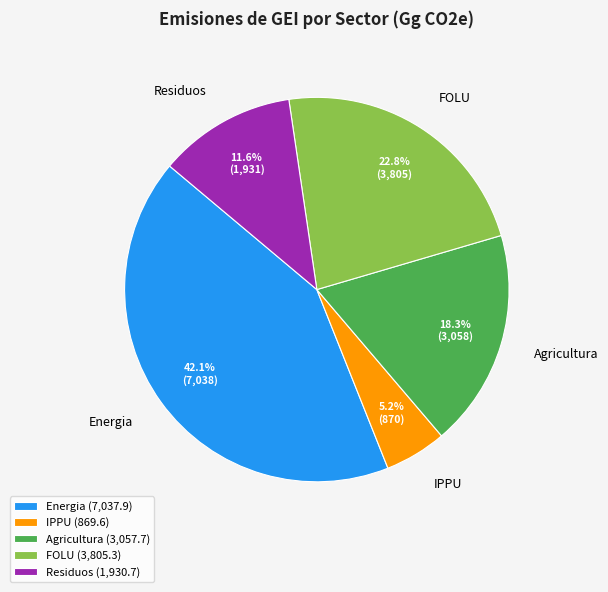

To the nearest percent, what is the average slice percentage?

20%